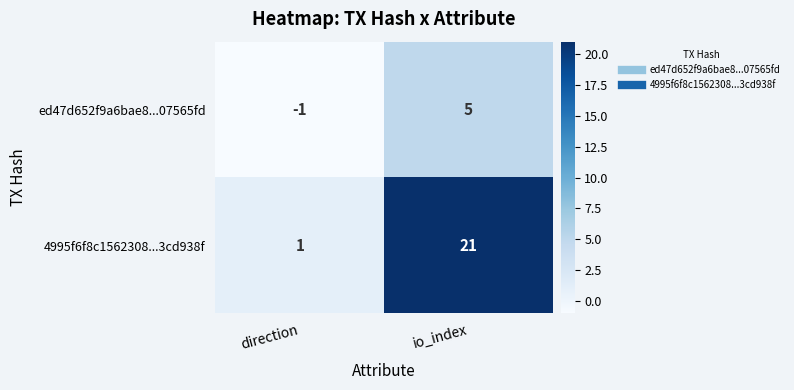

True or false: ed47d652f9a6bae8...07565fd has a value of 0 at direction.

False